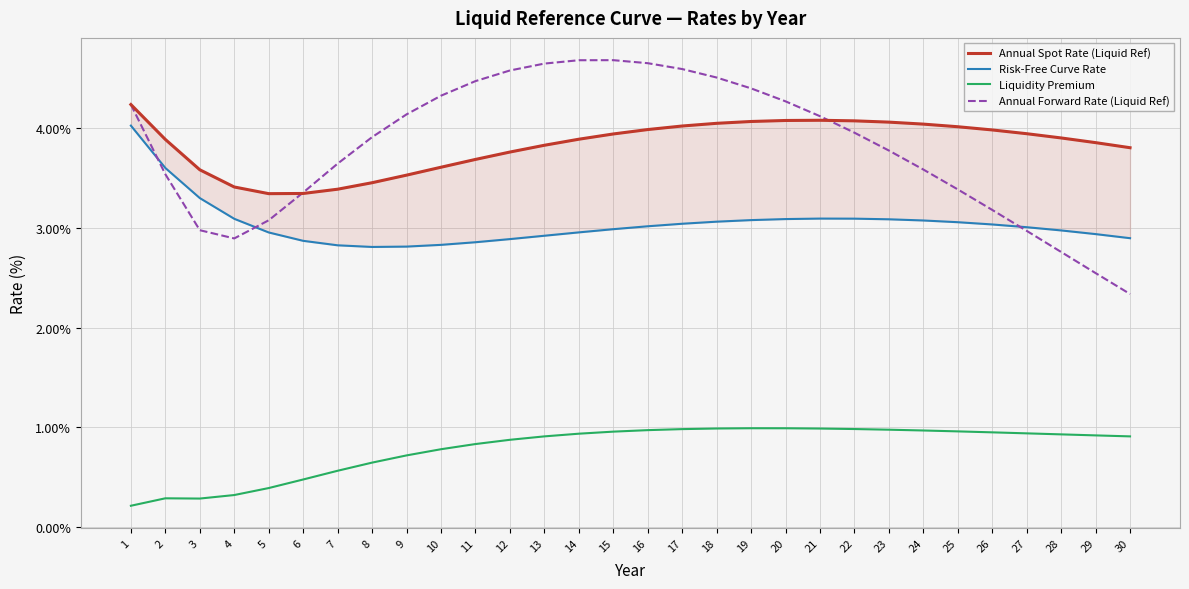

Does the chart display data point markers on the line(s)?

No